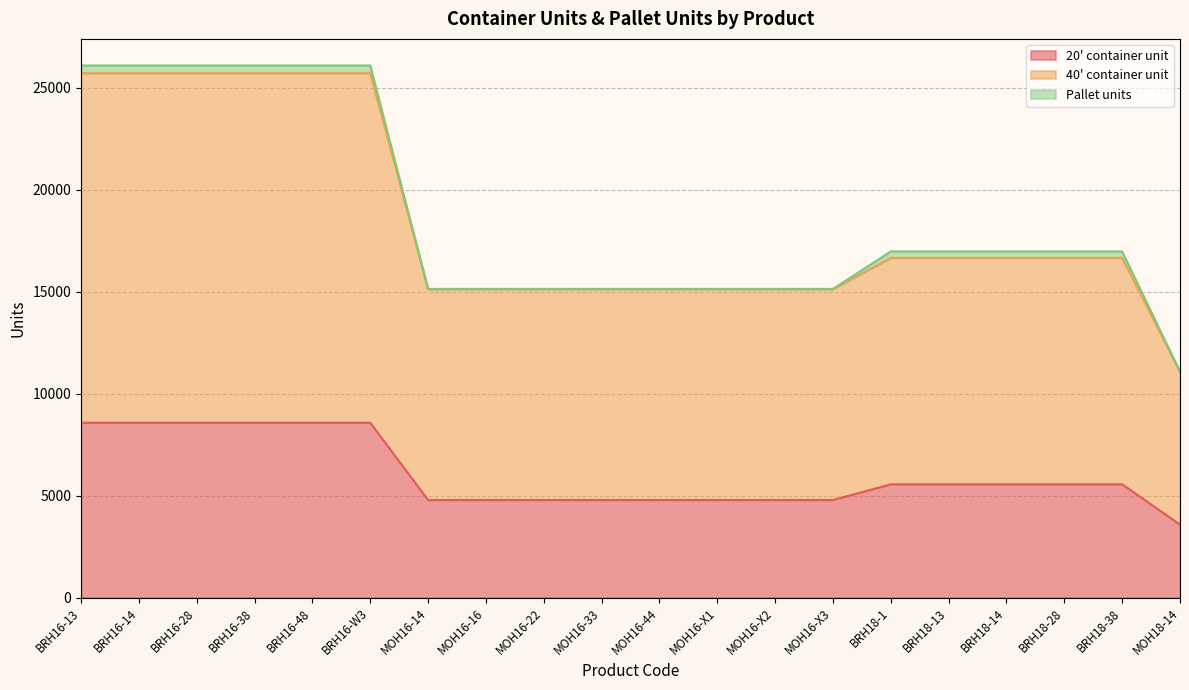

What is the label of the 8th point from the right?

MOH16-X2